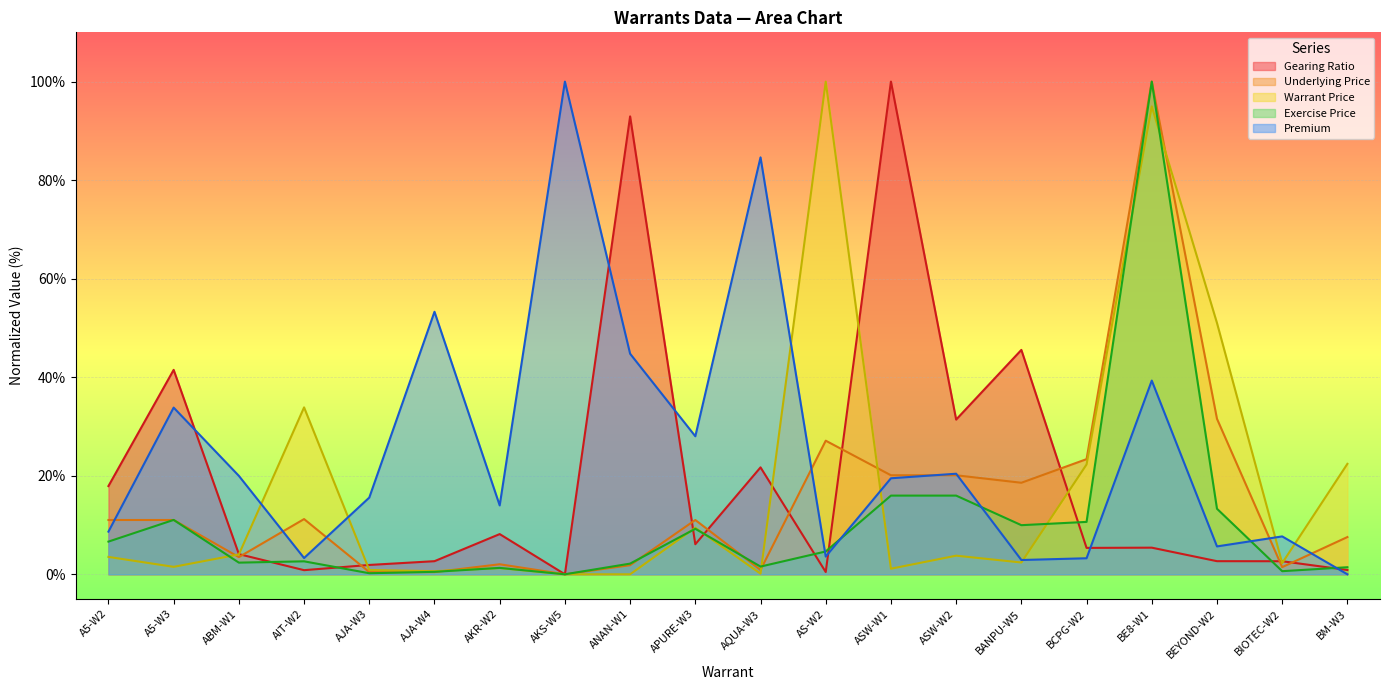

At which label is Warrant Price closest to 50?

BEYOND-W2